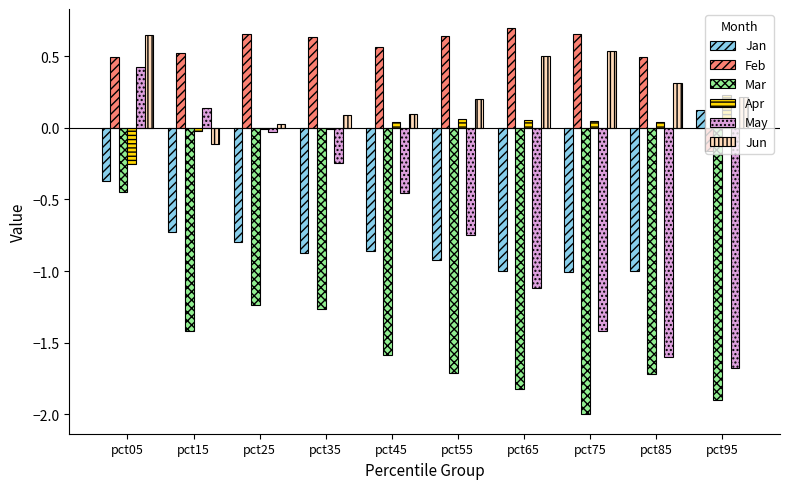

At which label does May reach its peak?

pct05